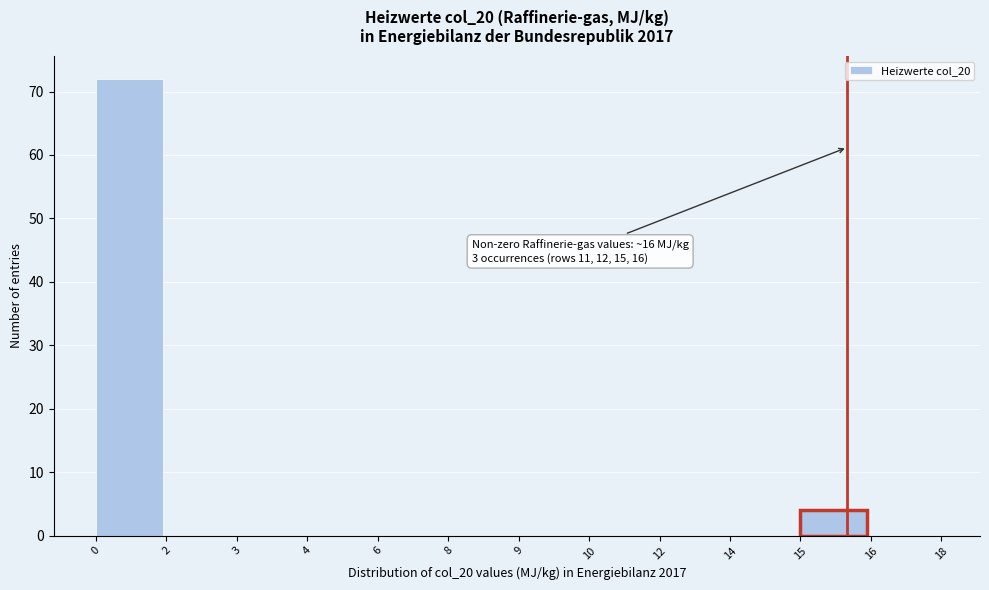

Reading left to right, list all the values displayed in this chart.

0=72	2=0	3=0	4=0	6=0	8=0	9=0	10=0	12=0	14=0	15=4	16=0